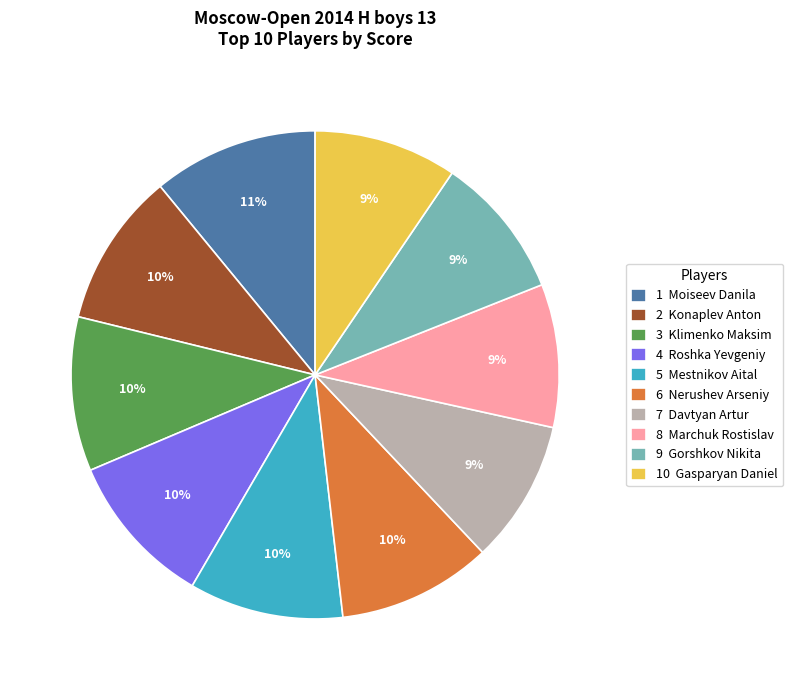

Is it true that 9 Gorshkov Nikita is 9% of the pie?

True